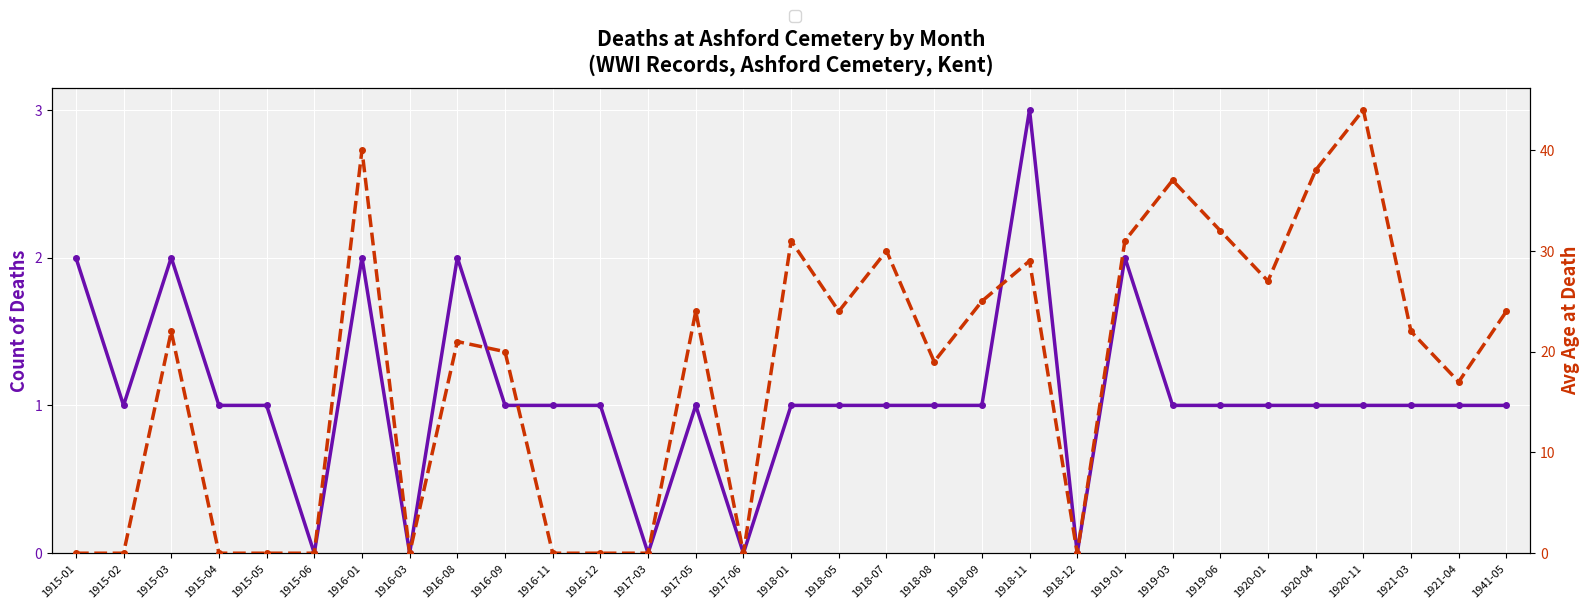

At which label does Avg Age at Death reach its peak?

1920-11